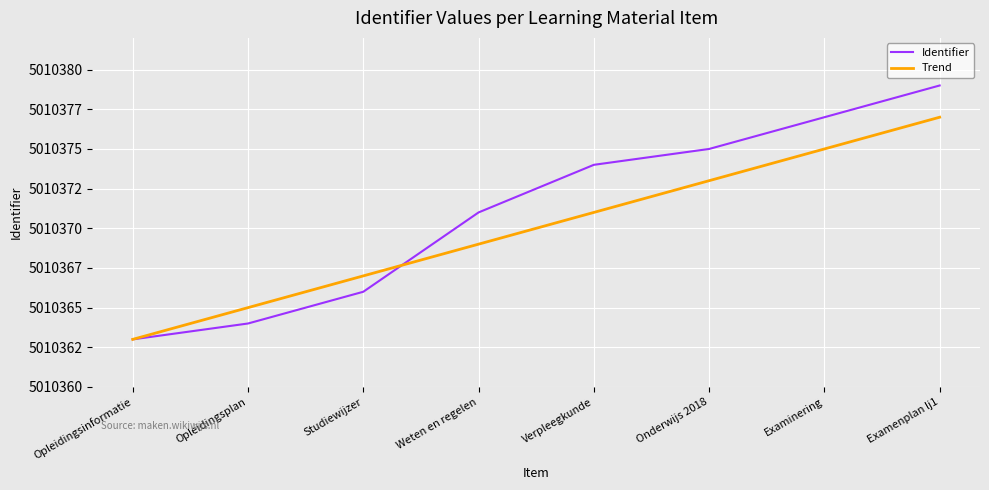

Is the value of Trend at Examenplan lj1 greater than the value of Identifier at Examenplan lj1?

No